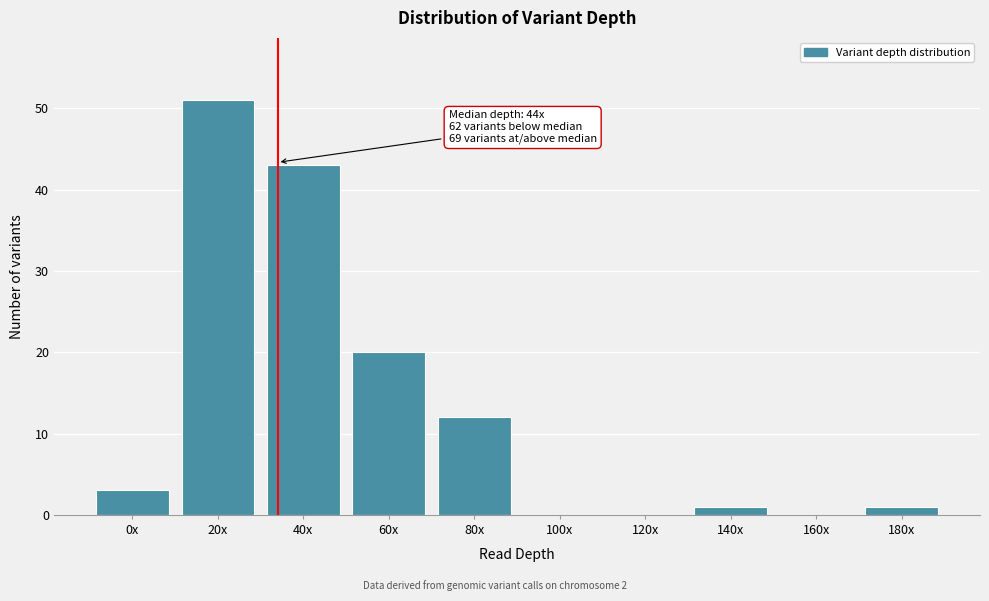

Reading right to left, what are all the values shown in this chart?

180x=1	160x=0	140x=1	120x=0	100x=0	80x=12	60x=20	40x=43	20x=51	0x=3